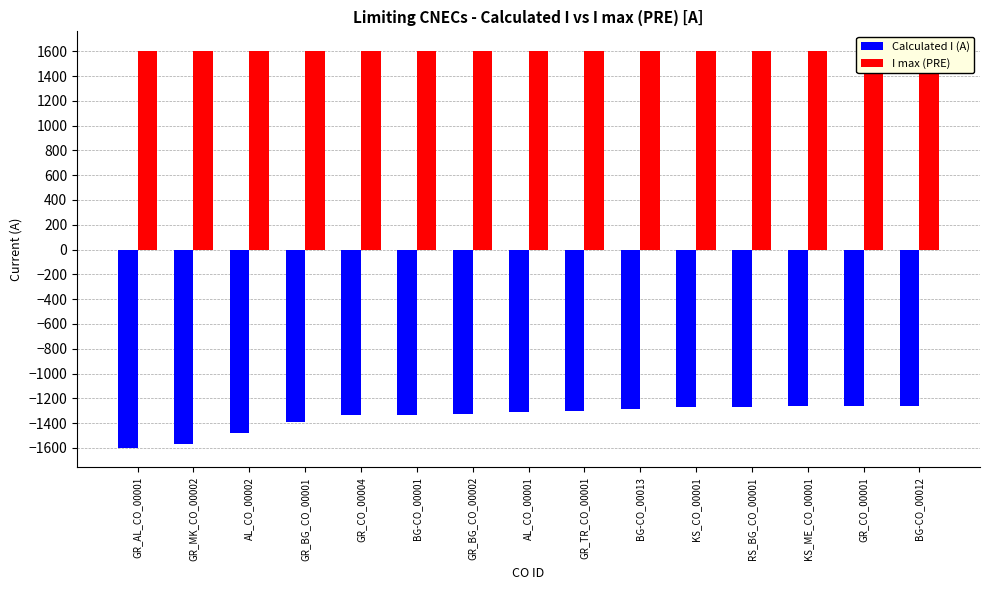

What is the approximate value of Calculated I (A) at GR_TR_CO_00001, to the nearest 5?

-1305